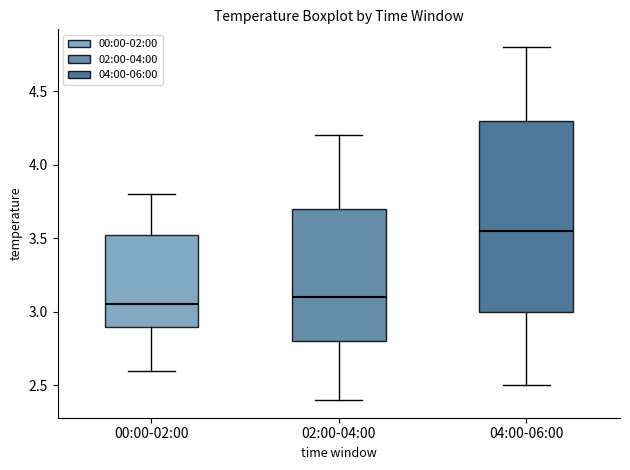

Reading left to right, transcribe this box plot: for each box, give where its median line is, the range the box spans, and where its two whiskers end, as read against the y-axis. The values are not printed on the chart, so give them approximately, as read against the axis.

00:00-02:00: median 3.05, box 2.90 to 3.55, whiskers 2.60 to 3.80
02:00-04:00: median 3.10, box 2.80 to 3.70, whiskers 2.40 to 4.20
04:00-06:00: median 3.55, box 3.00 to 4.30, whiskers 2.50 to 4.80